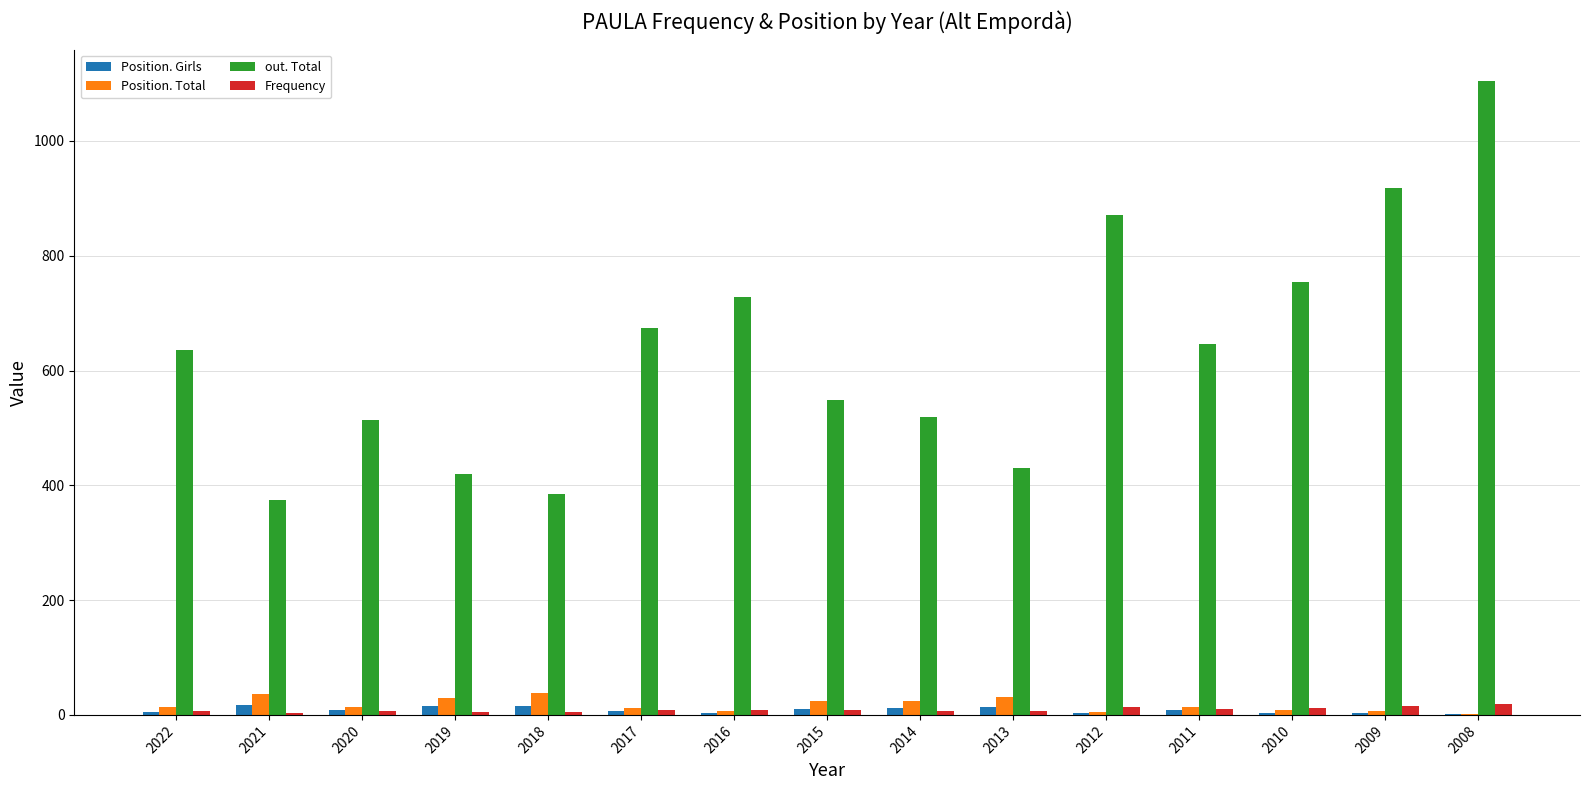

What is the total value across all series at 2016?

749